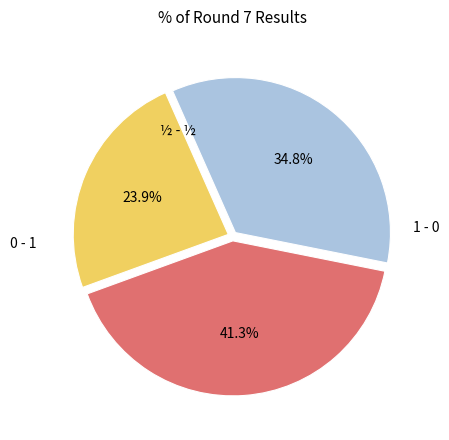

Is there a majority slice in this chart?

No